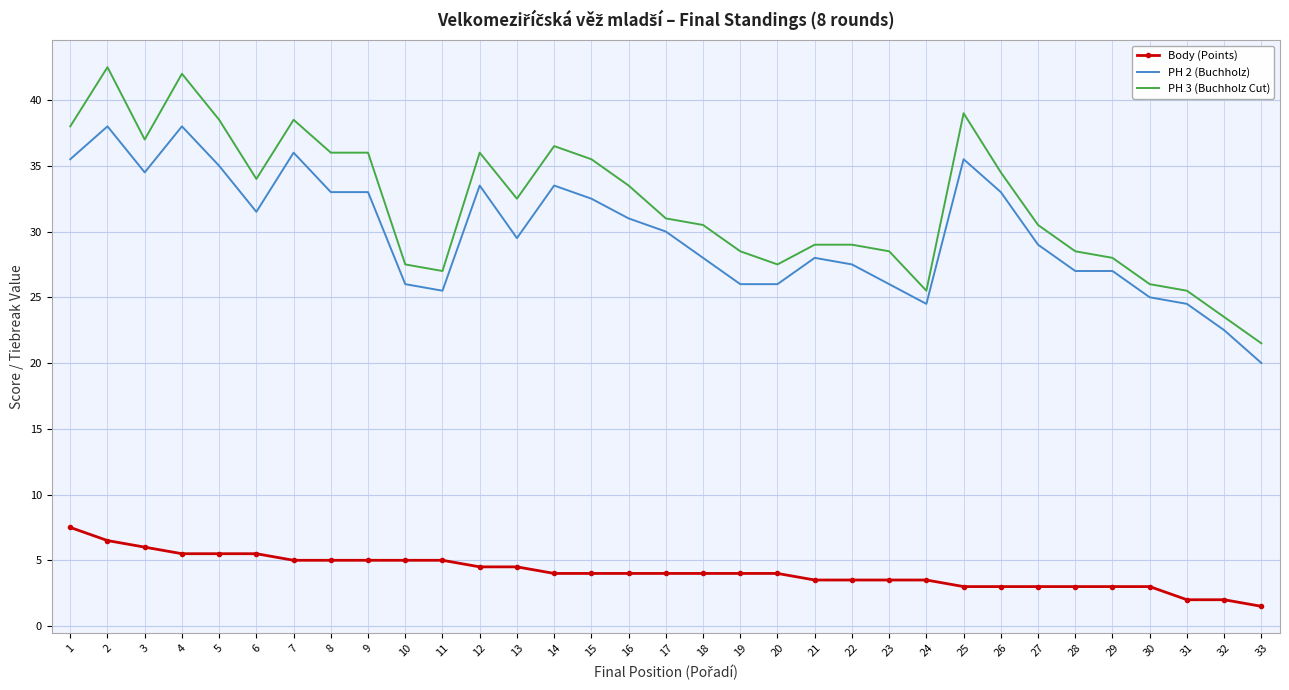

True or false: Body (Points) and PH 3 (Buchholz Cut) cross at least once.

False